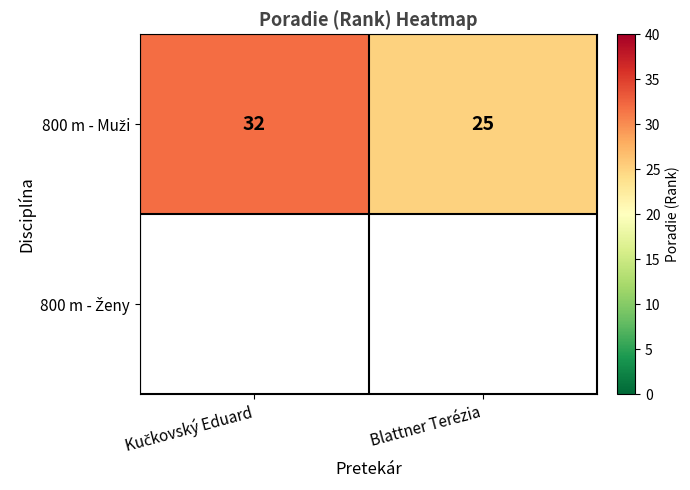

What is the difference between the 800 m - Muži values at Blattner Terézia and Kučkovský Eduard?

7.0